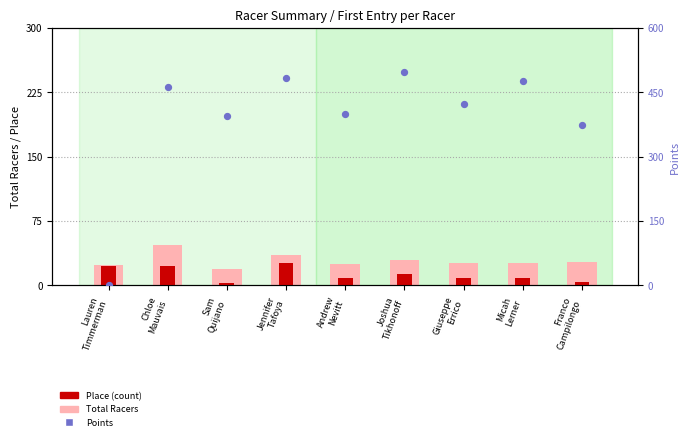

Is the value of Total Racers at Joshua
Tikhonoff greater than the value of Points at Giuseppe
Errico?

No